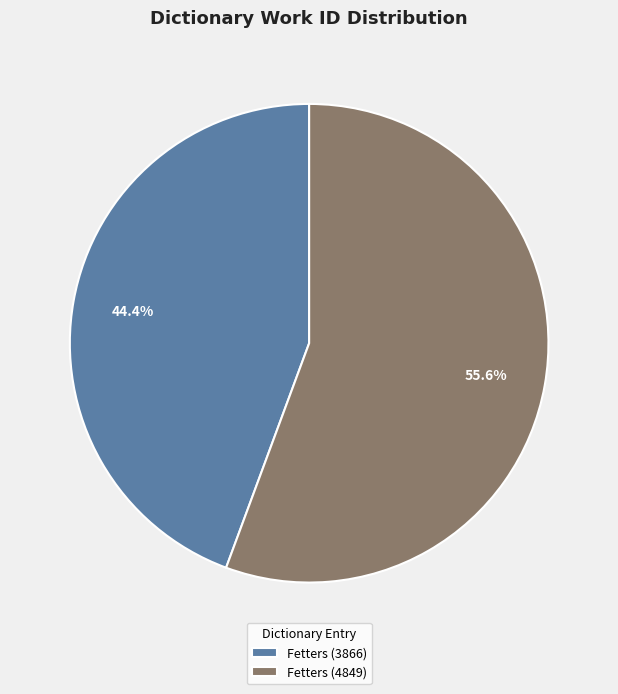

Does Fetters (3866) represent more than half of the total?

No